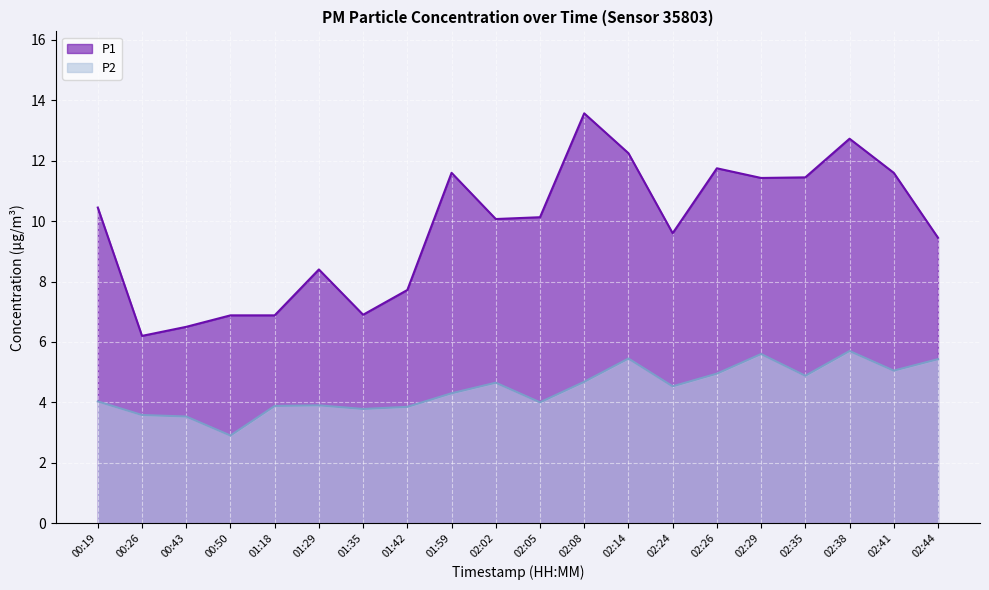

Rank the series by their average value, from highest to lowest.

P1, P2